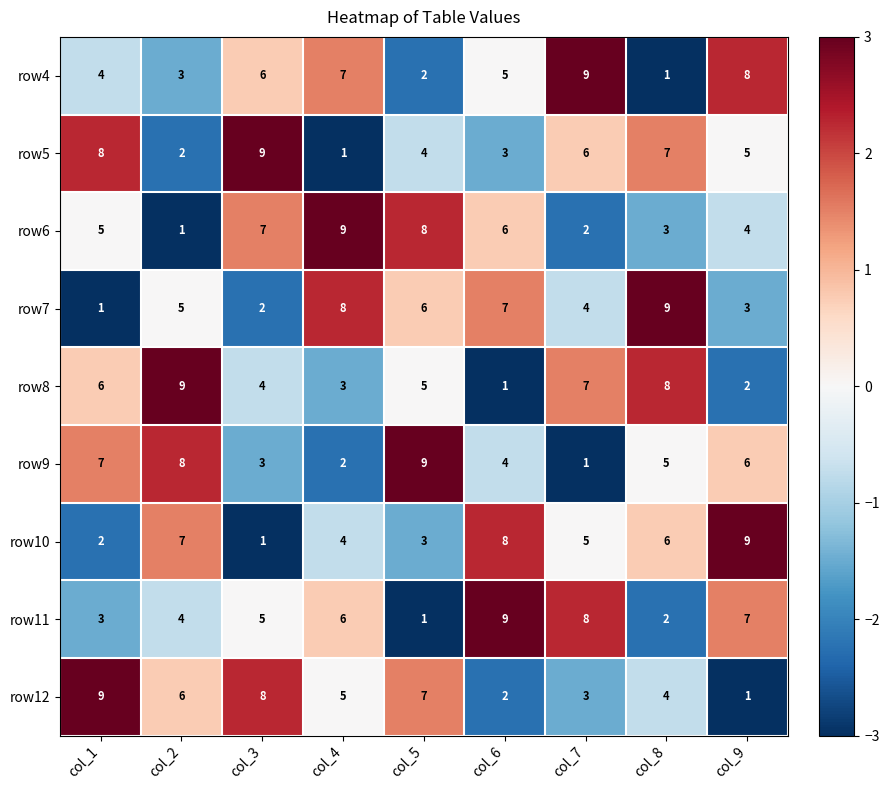

Is the value of row10 at col_2 greater than the value of row4 at col_9?

No